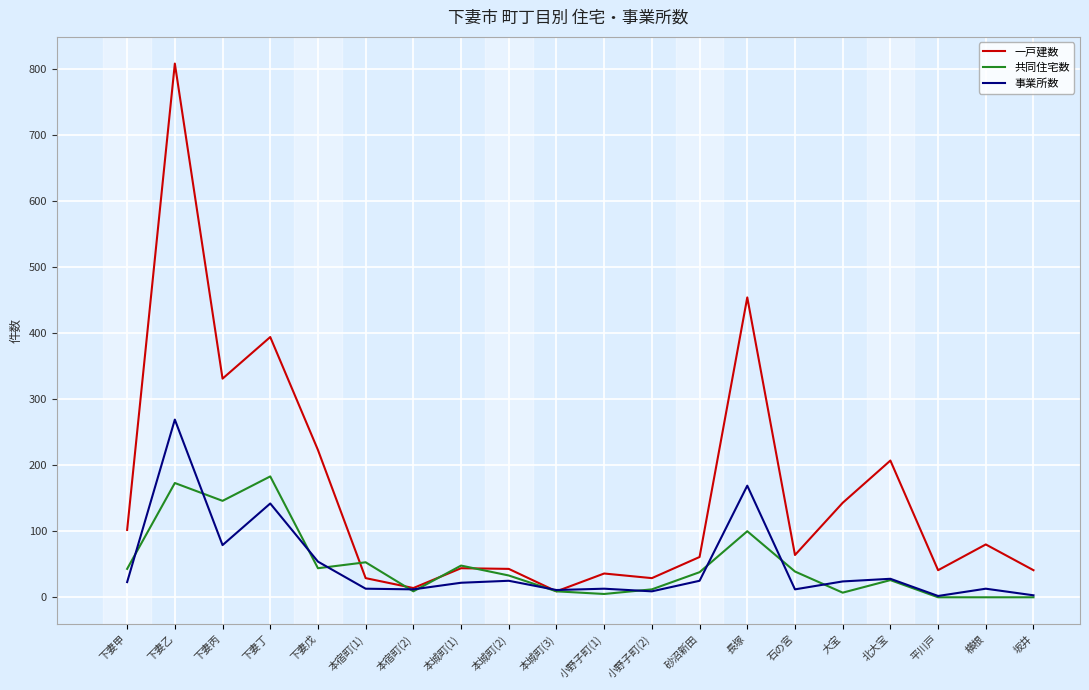

Where does the 一戸建数 series first go above 64?

下妻甲